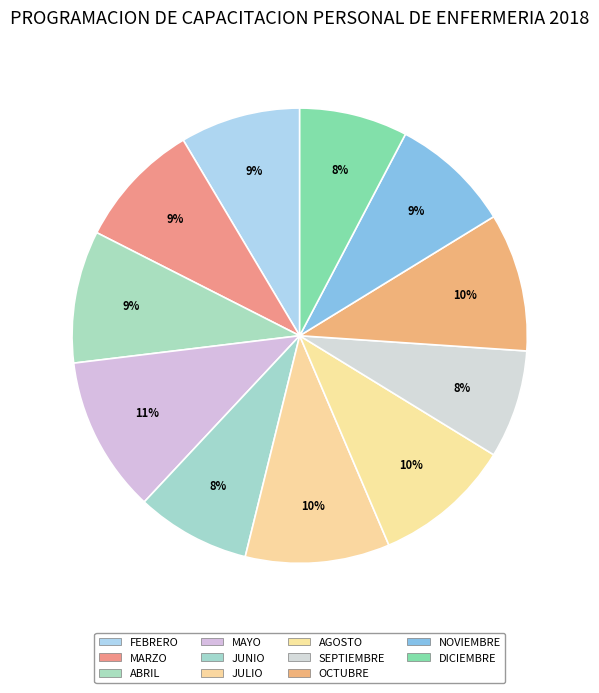

Which category has the smallest portion of the pie?

SEPTIEMBRE